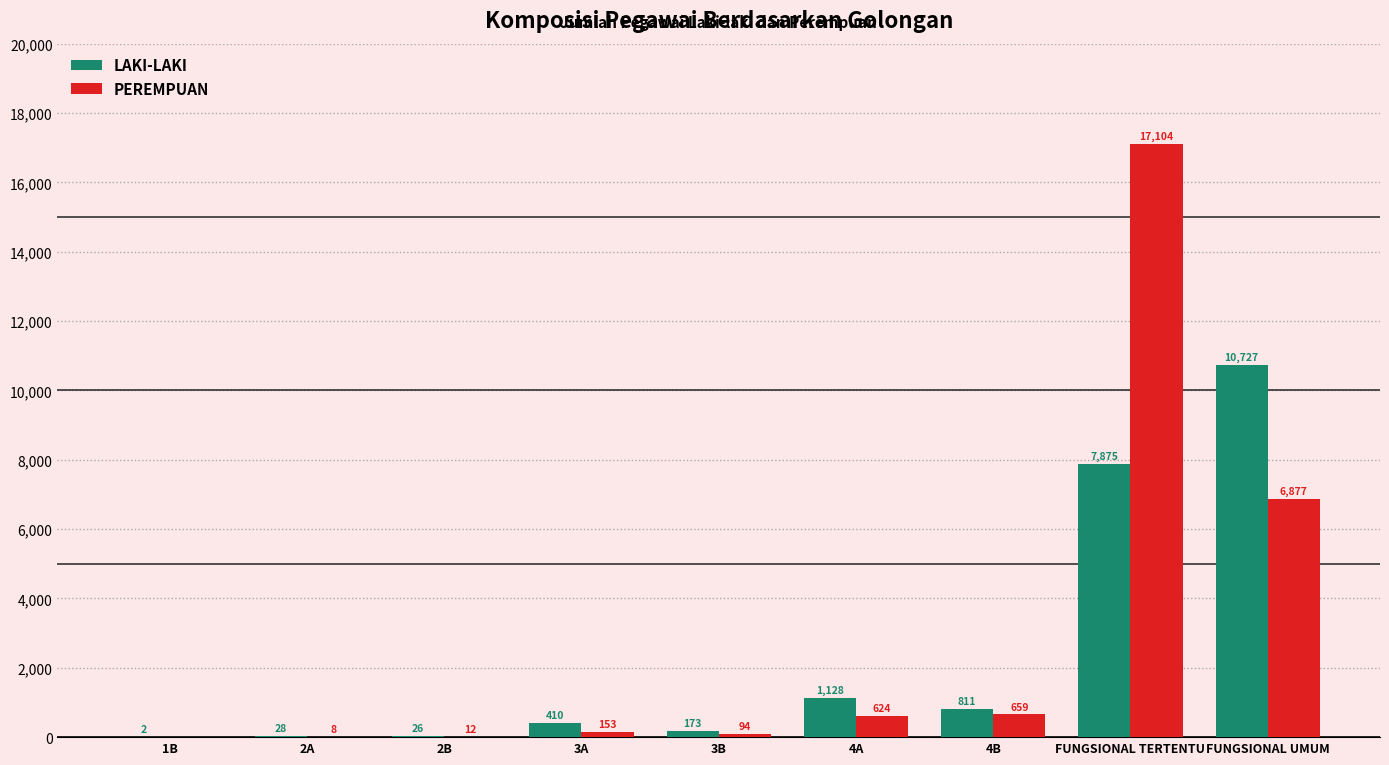

What is the sum of the LAKI-LAKI values at 4B and 2A?

839